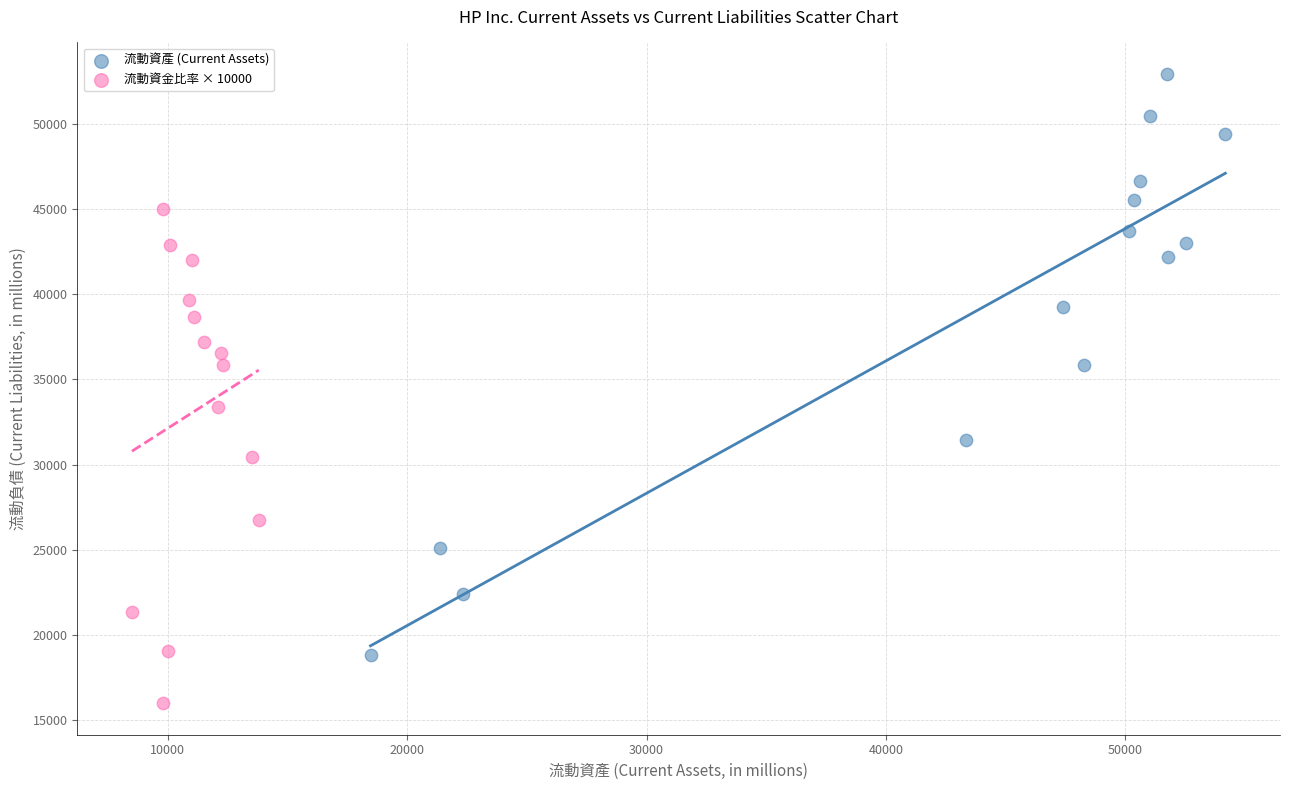

Which series has the widest spread of Y values?

流動資產 (Current Assets)